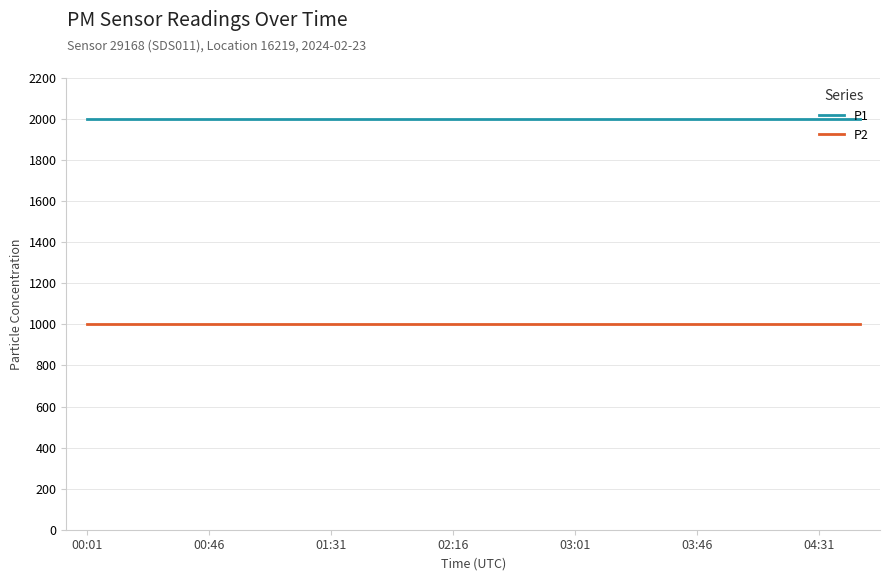

List the series in order of their peak value, highest first.

P1, P2